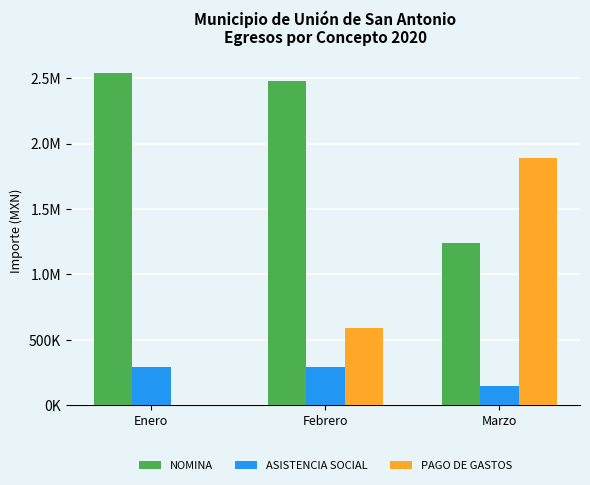

What is the maximum value shown in the chart?

2536674.0